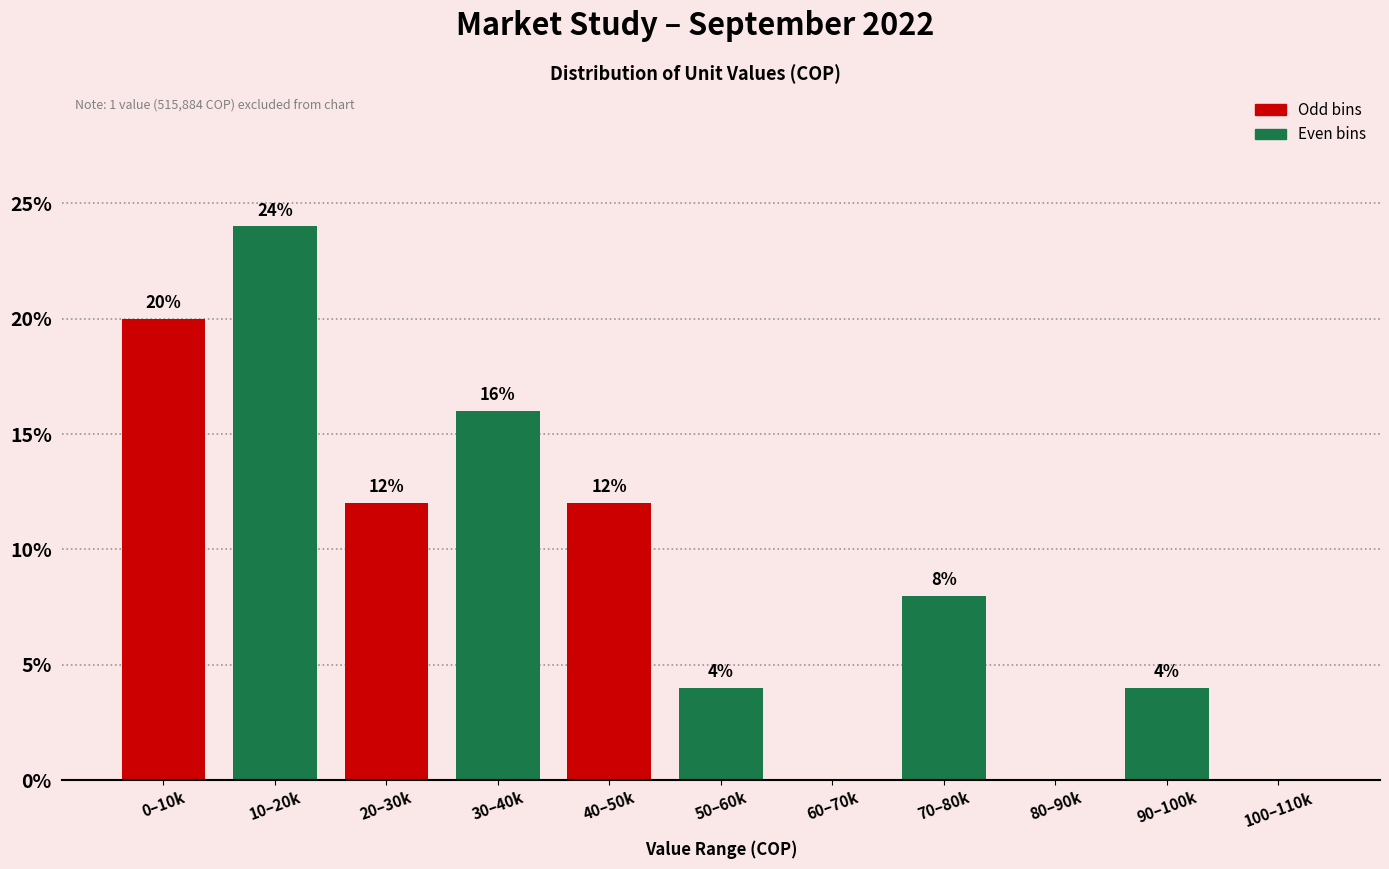

Reading left to right, transcribe all the data shown in this chart.

0–10k=20	10–20k=24	20–30k=12	30–40k=16	40–50k=12	50–60k=4	60–70k=0	70–80k=8	80–90k=0	90–100k=4	100–110k=0